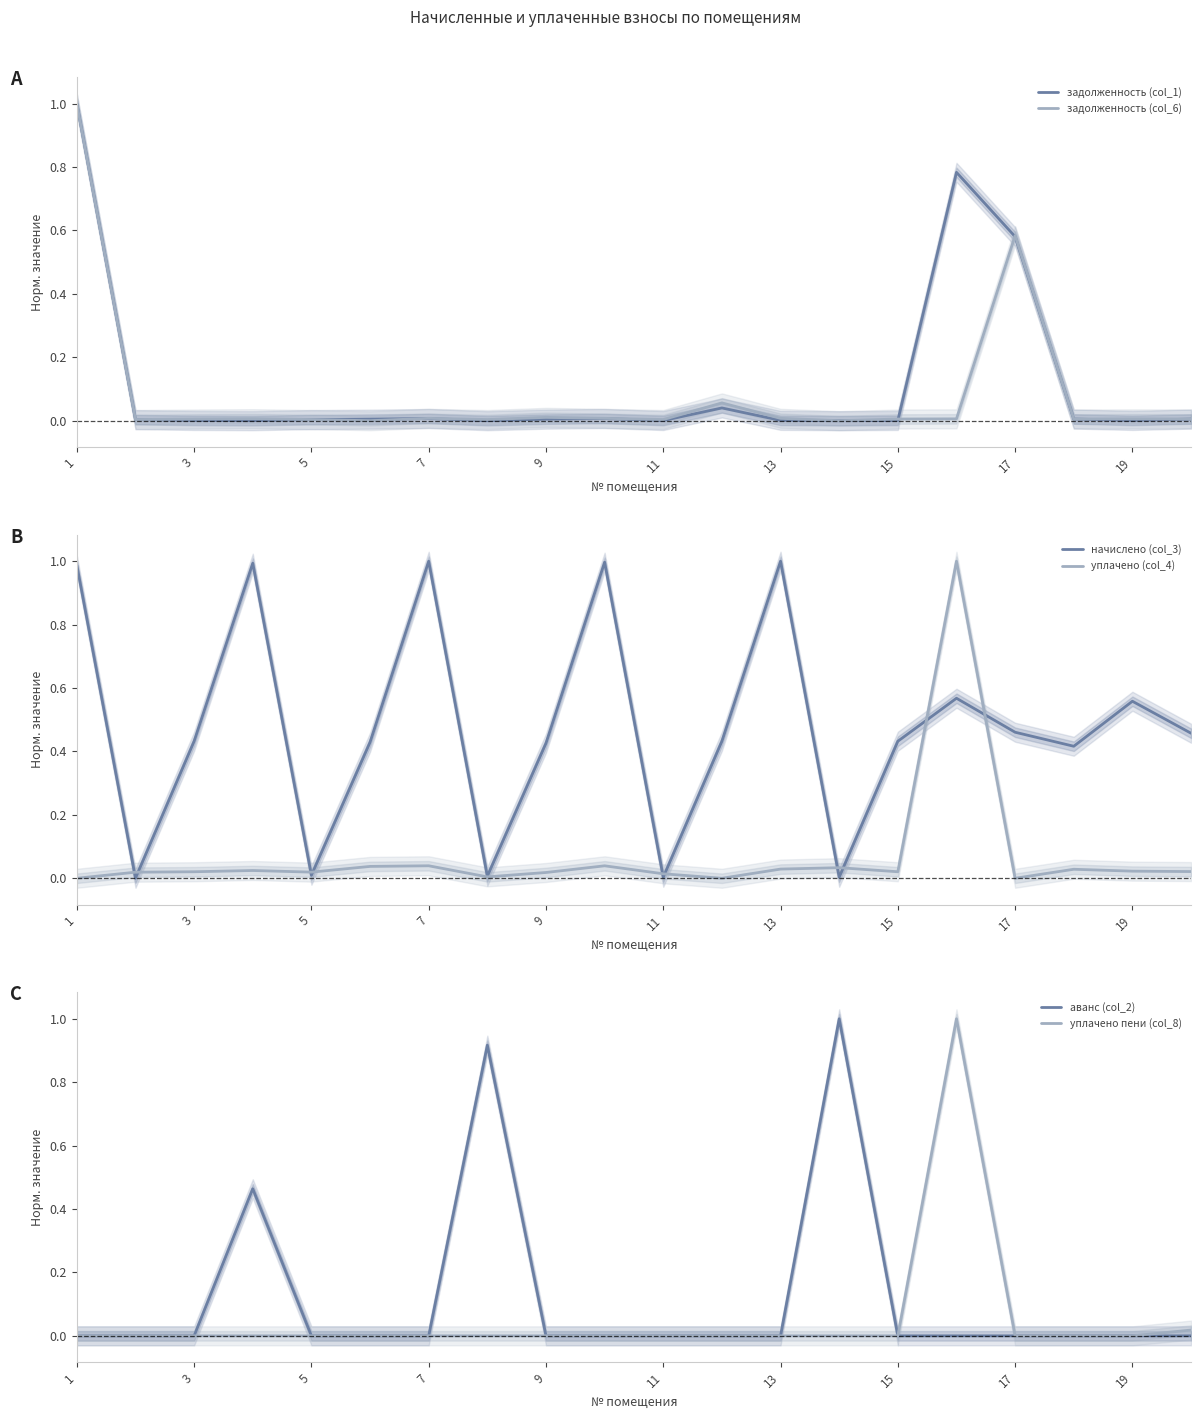

The value of задолженность (col_6) at 3 is 0.0. True or false?

True